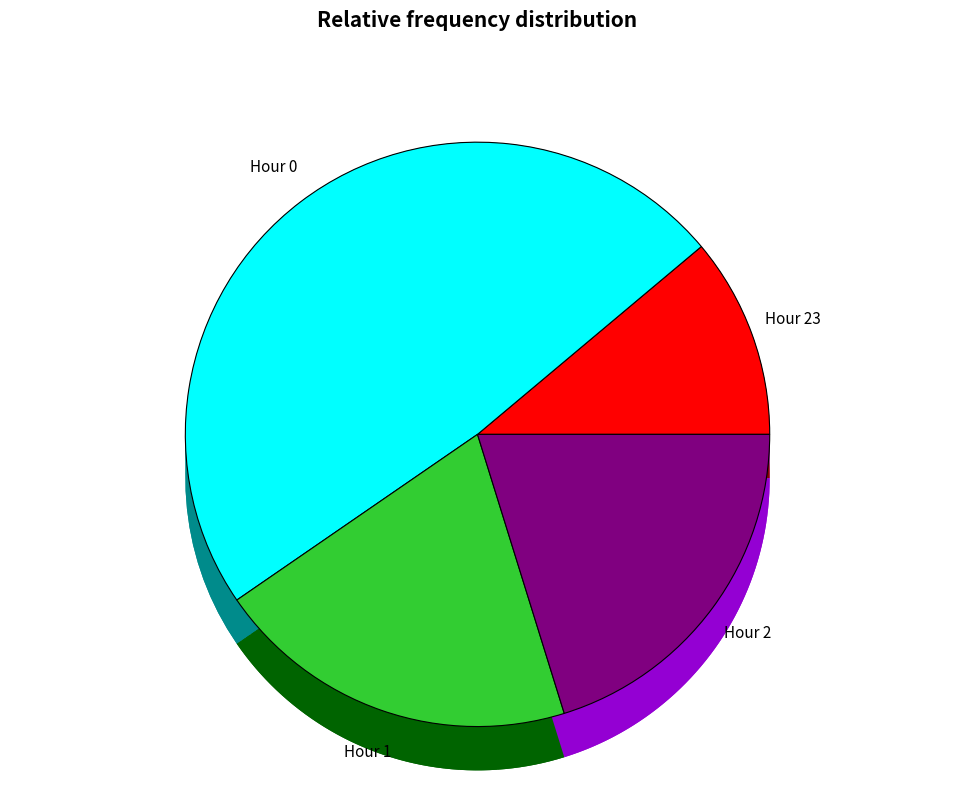

Combined, do Hour 0 and Hour 1 account for over 50%?

Yes